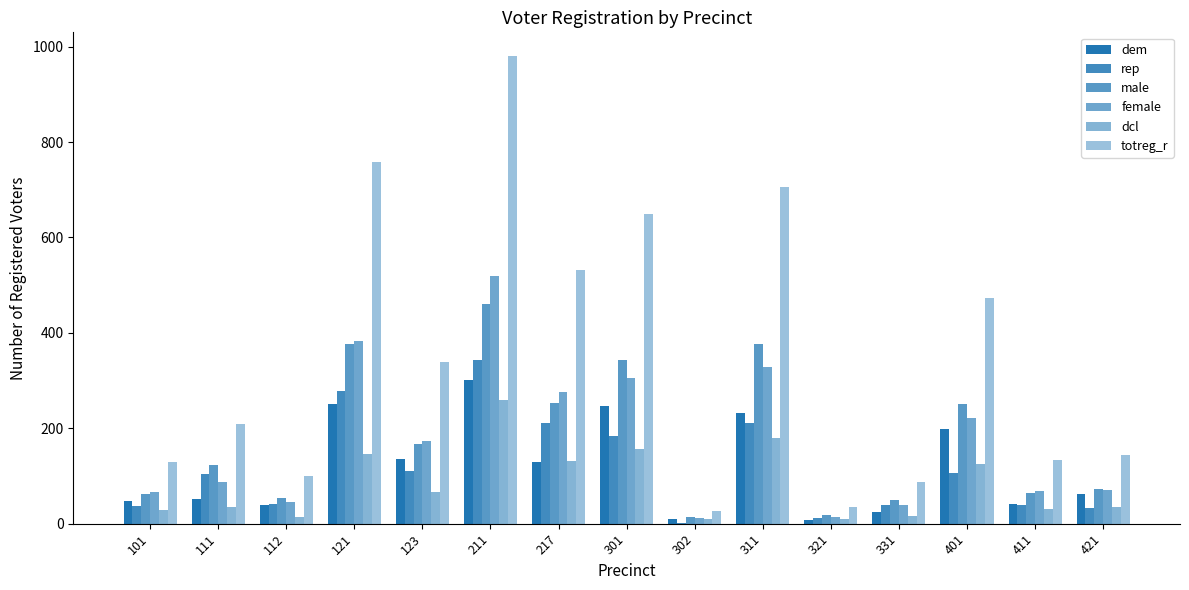

How many distinct data groups are displayed?

6